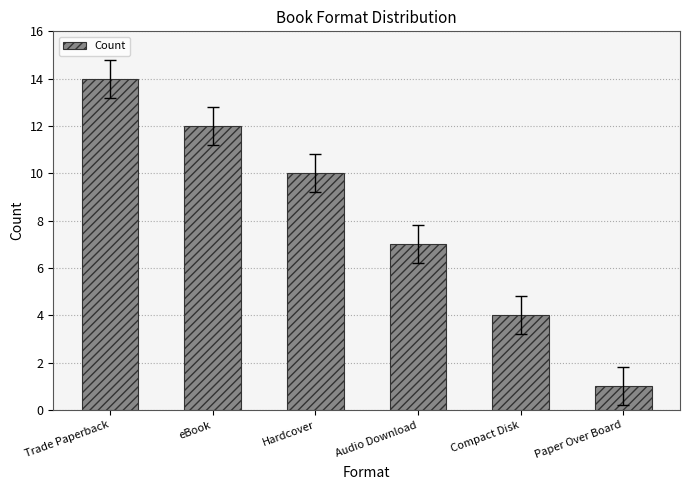

What is the difference between the maximum and minimum values?

13